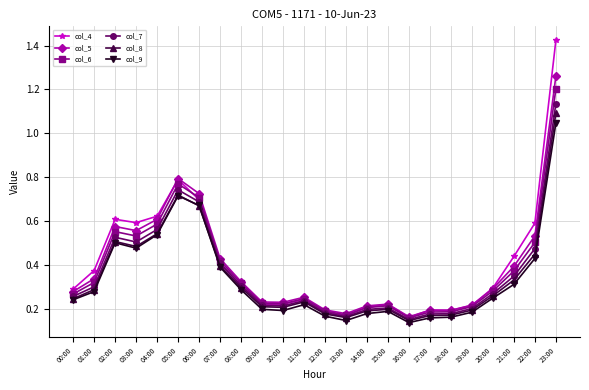

Where is the first local minimum for col_9?

03:00